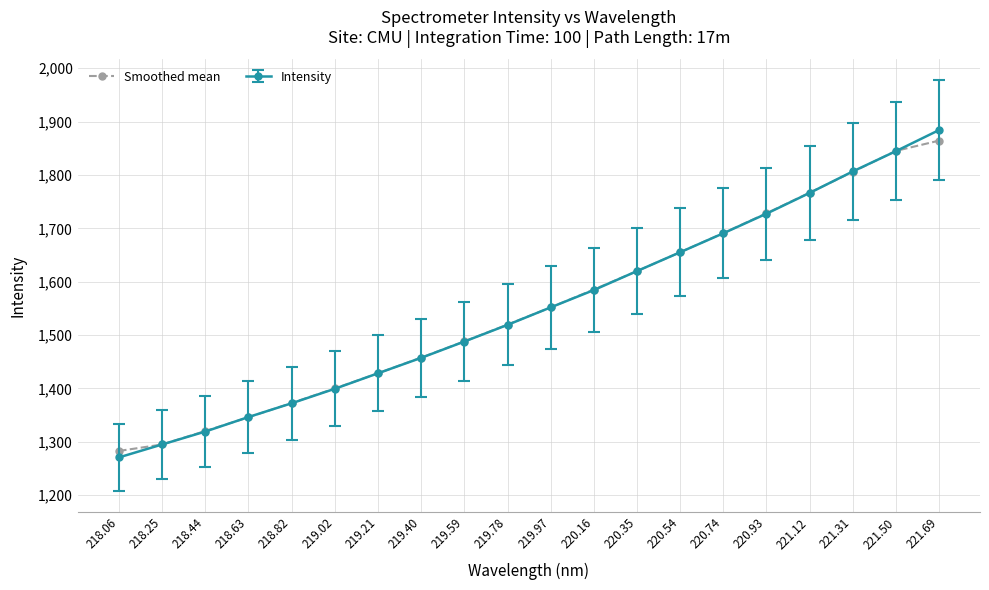

The Smoothed mean series shows 1585.3 at 220.16. True or false?

True